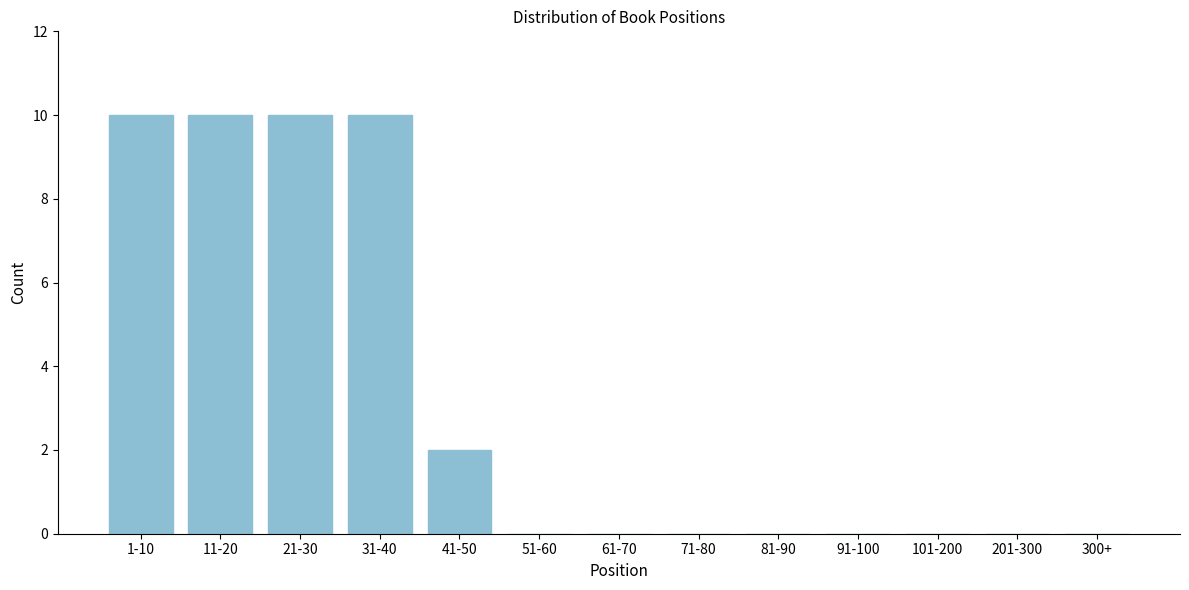

Reading left to right, extract all data points from this chart.

1-10=10	11-20=10	21-30=10	31-40=10	41-50=2	51-60=0	61-70=0	71-80=0	81-90=0	91-100=0	101-200=0	201-300=0	300+=0